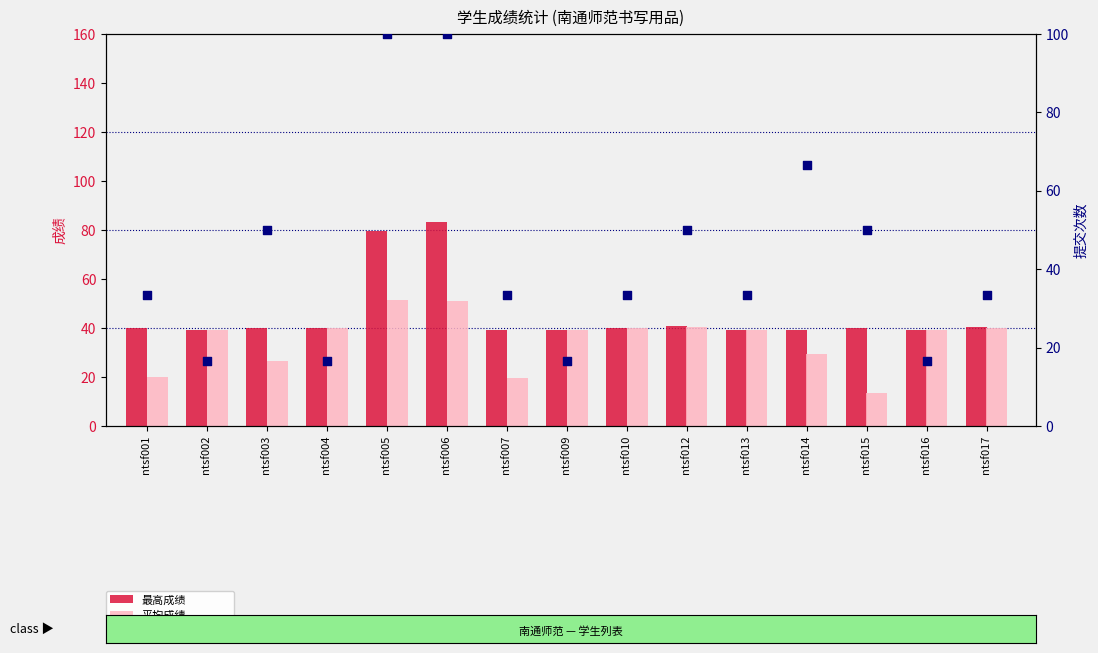

At which category is the sum across all series the highest?

ntsf006